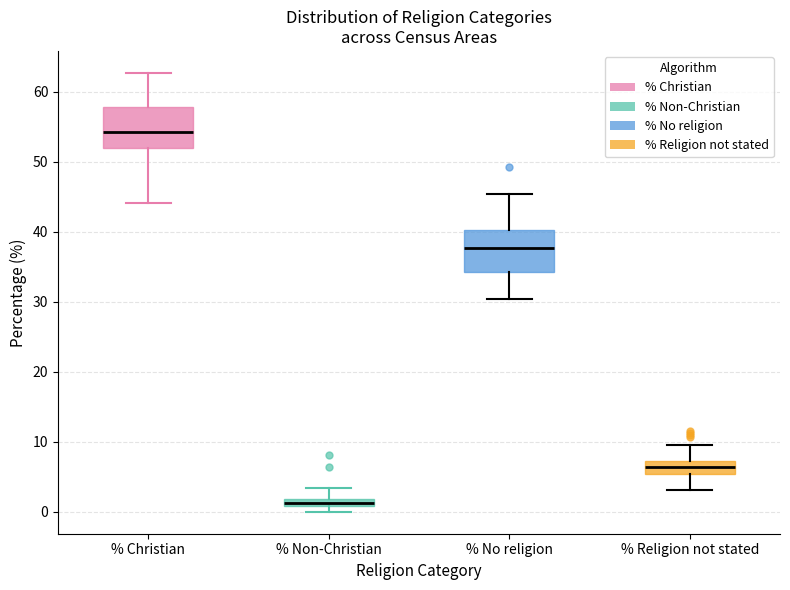

Where does the upper whisker of the box for % Non-Christian end on the y-axis? The values are not printed on the chart, so give them approximately, as read against the axis.

3